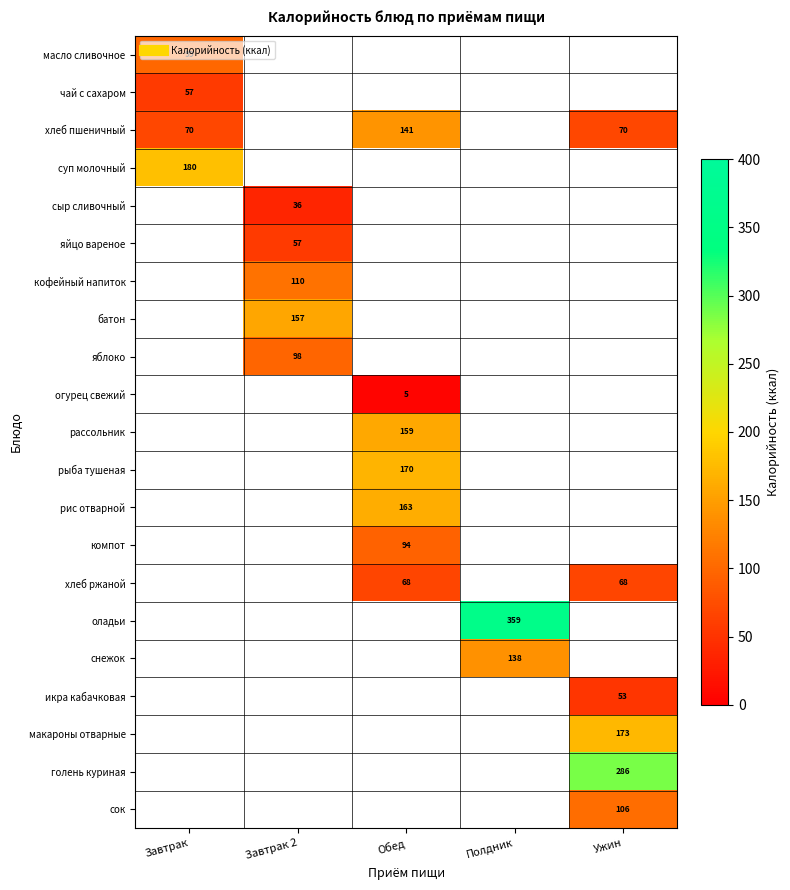

At how many categories does at least one series exceed 350?

1